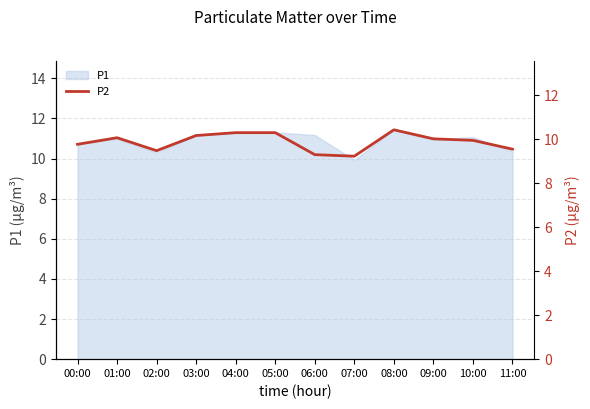

The value of P1 at 00:00 is 7.3. True or false?

False